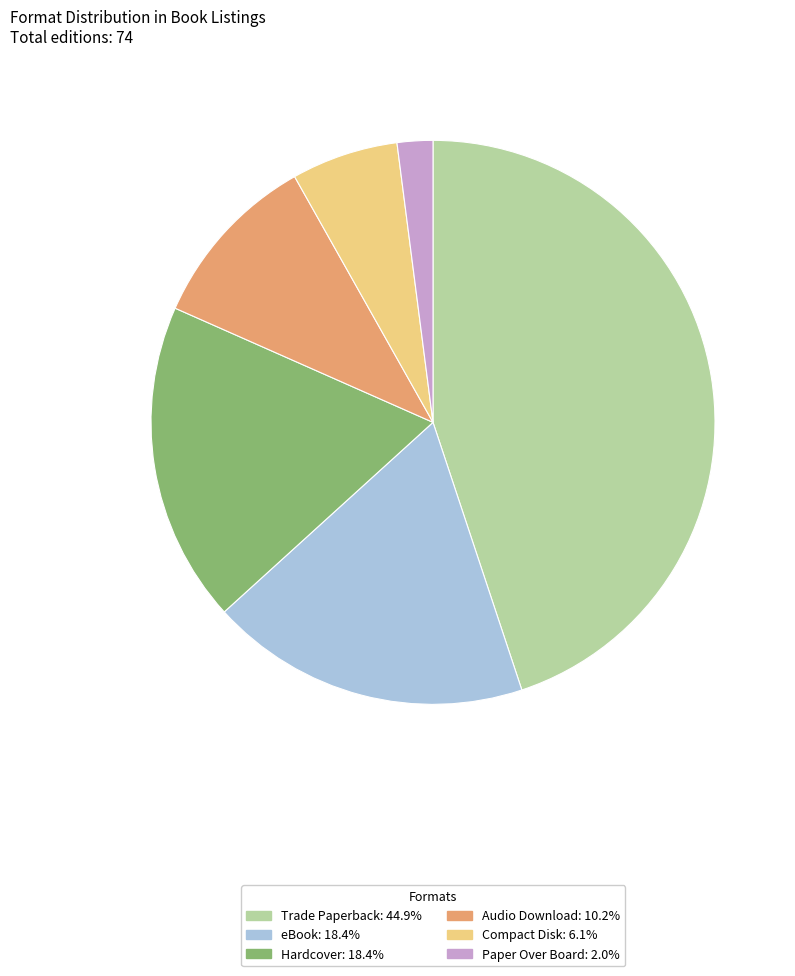

How many segments does this pie chart have?

6